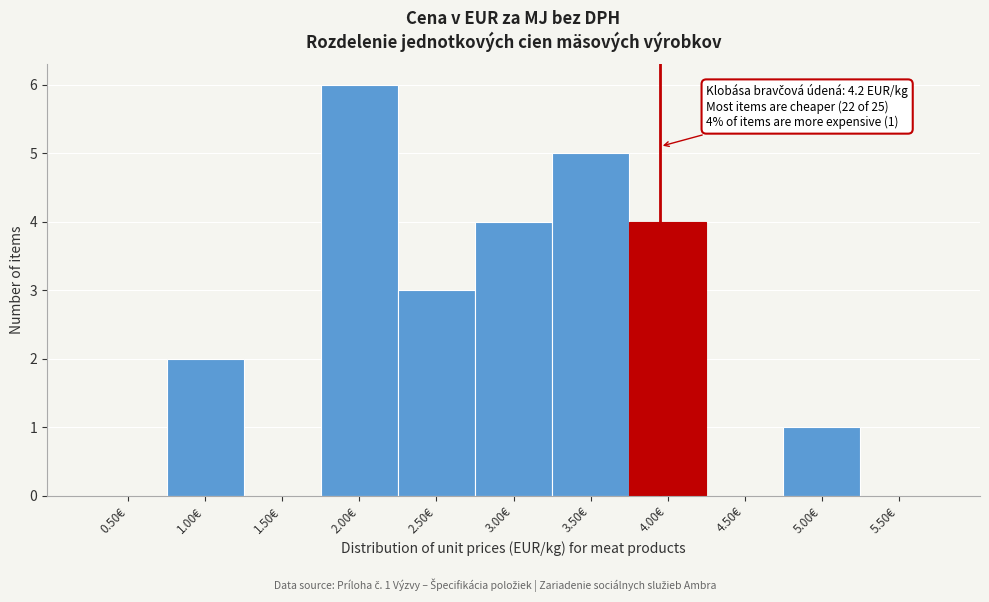

Reading left to right, list all the values displayed in this chart.

0.50€=0	1.00€=2	1.50€=0	2.00€=6	2.50€=3	3.00€=4	3.50€=5	4.00€=4	4.50€=0	5.00€=1	5.50€=0